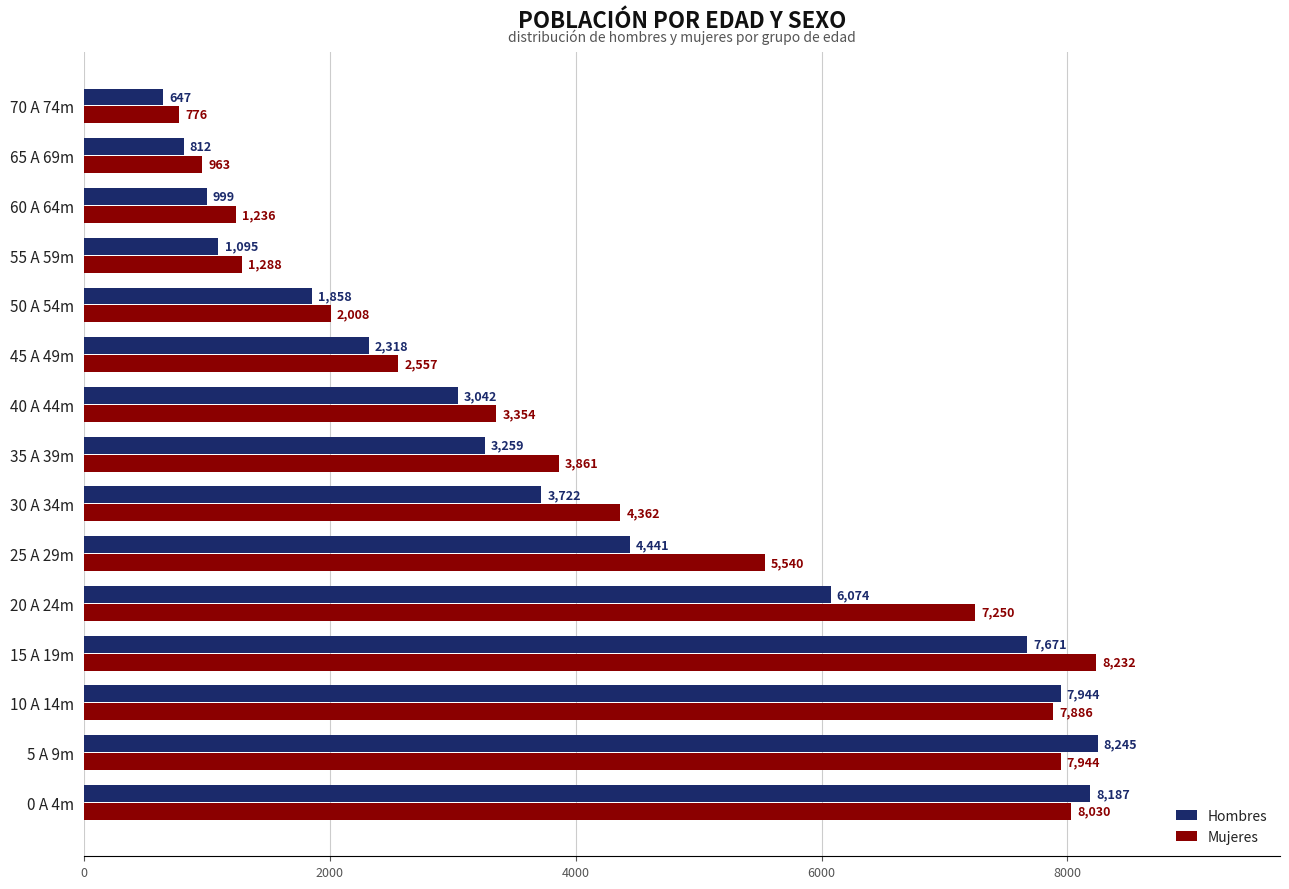

Rank the series at 55 A 59m from highest to lowest value.

Mujeres, Hombres